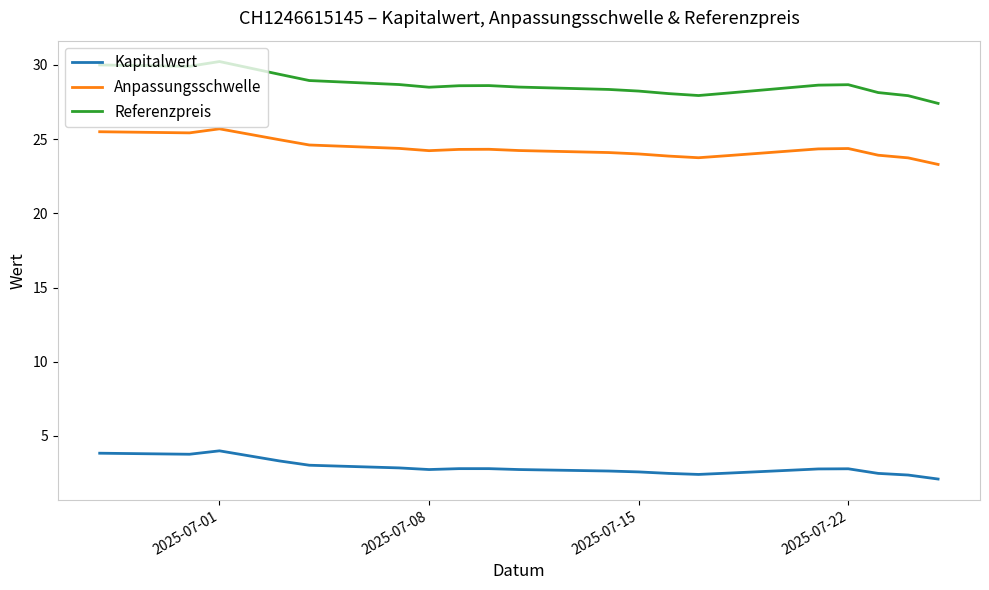

True or false: Anpassungsschwelle and Kapitalwert intersect in this chart.

False